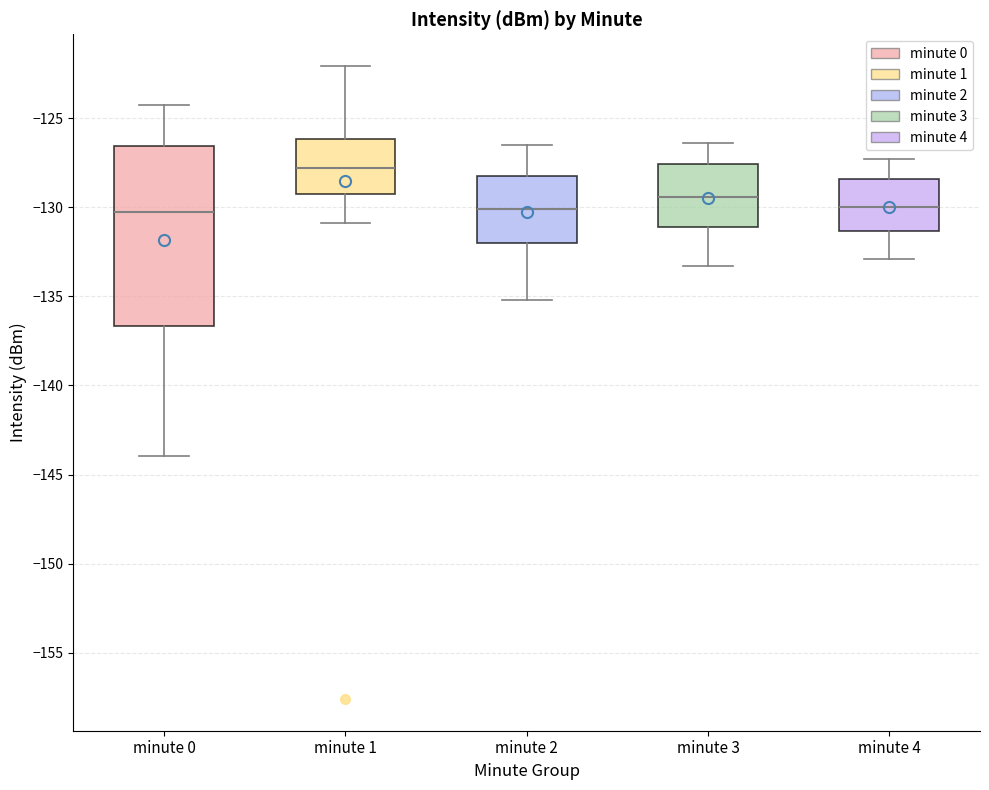

Comparing the boxes themselves (not the whiskers), which one is the tallest?

minute 0